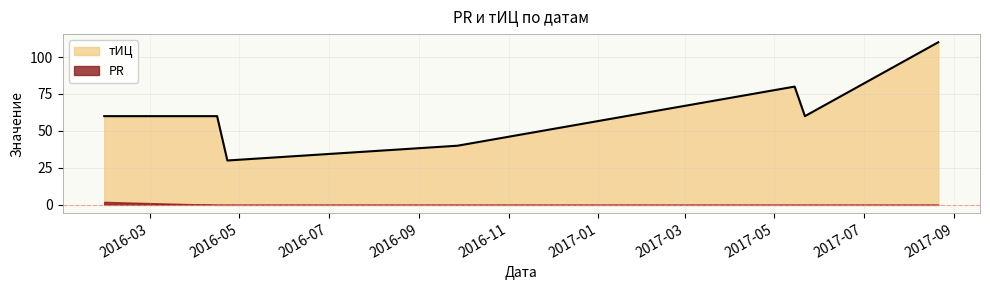

What value does the data have at 2017-08-21, to the nearest 5?

110